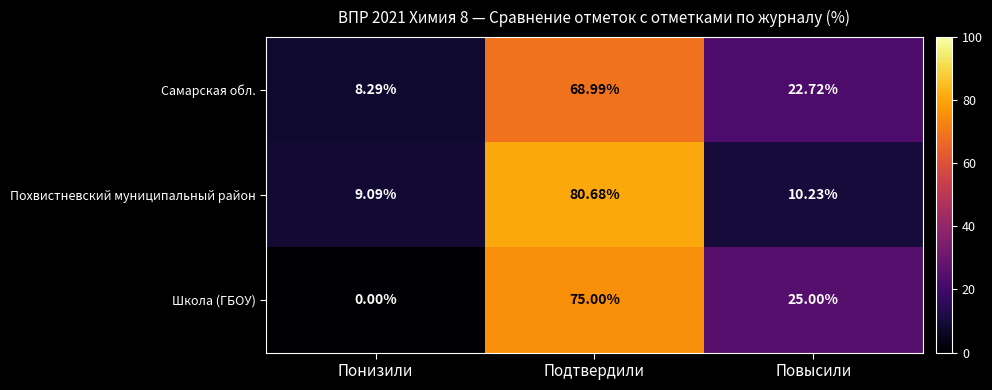

At Повысили, list the series in order from smallest to largest.

Похвистневский муниципальный район, Самарская обл., Школа (ГБОУ)